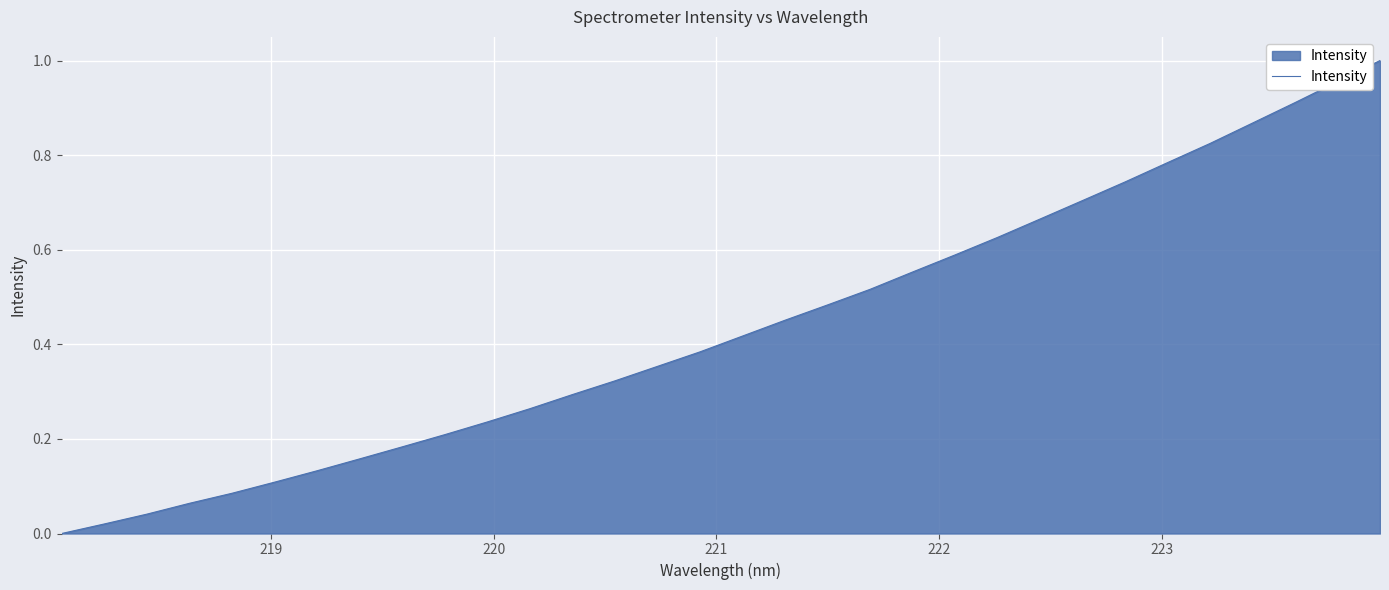

Does the chart display data point markers on the line(s)?

No